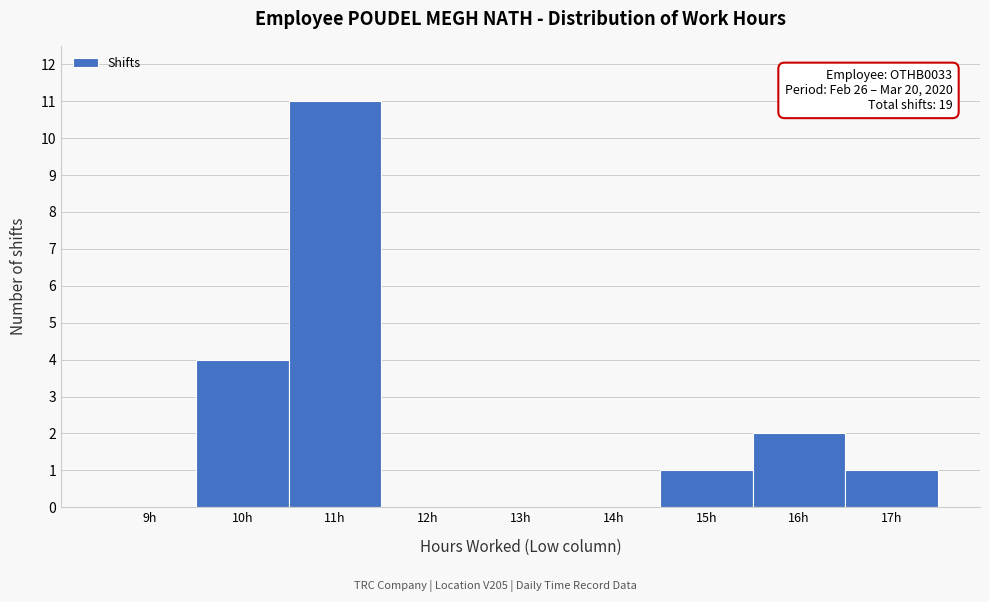

Reading left to right, transcribe all the data shown in this chart.

9h=0	10h=4	11h=11	12h=0	13h=0	14h=0	15h=1	16h=2	17h=1